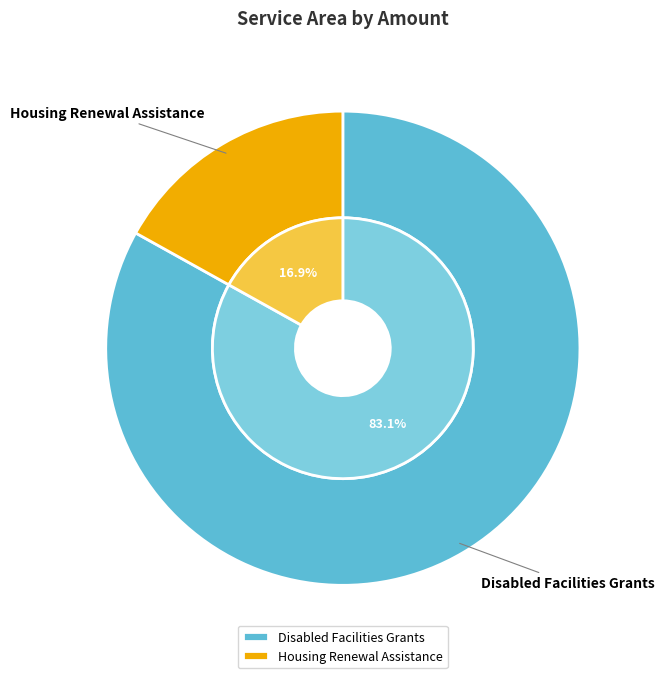

Which has a higher value, Housing Renewal Assistance or Disabled Facilities Grants?

Disabled Facilities Grants